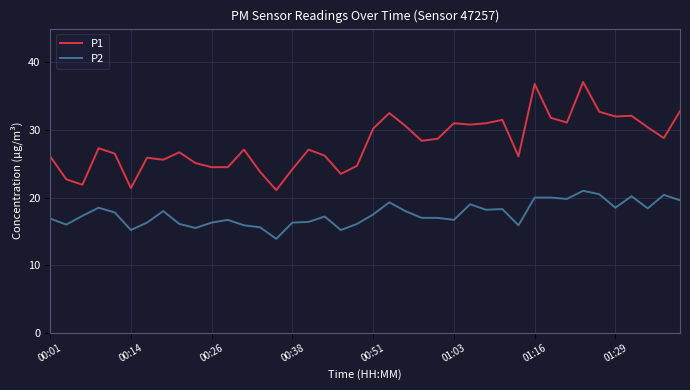

In P1, how many points are higher than both neighbors (excluding endpoints)?

11